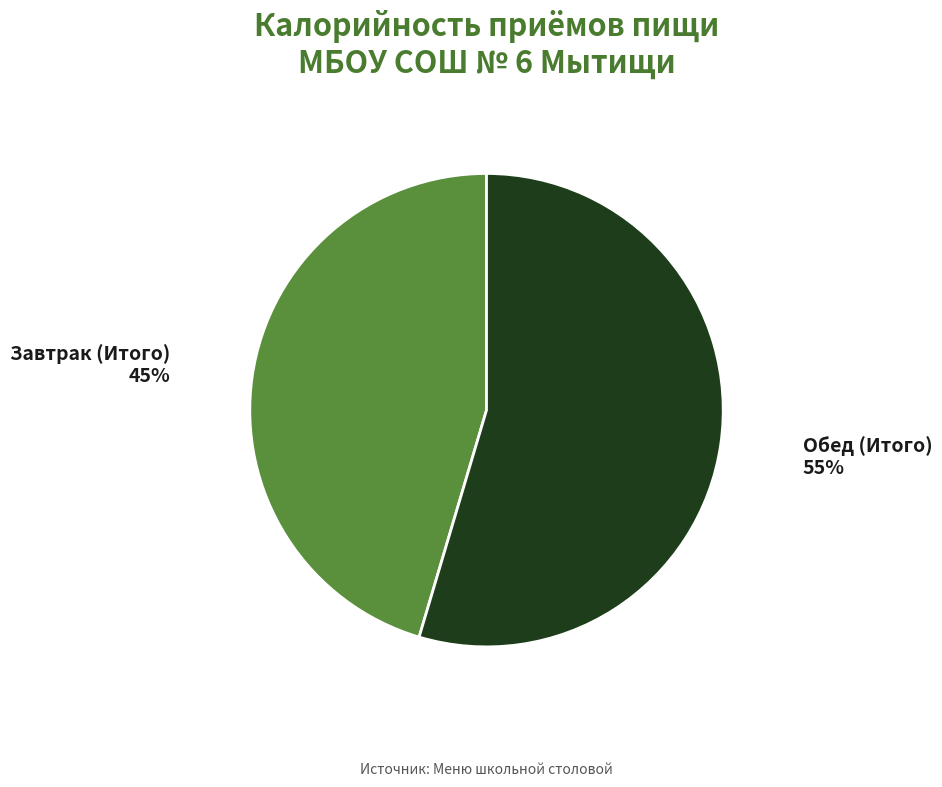

To the nearest percent, what is the average slice percentage?

50%